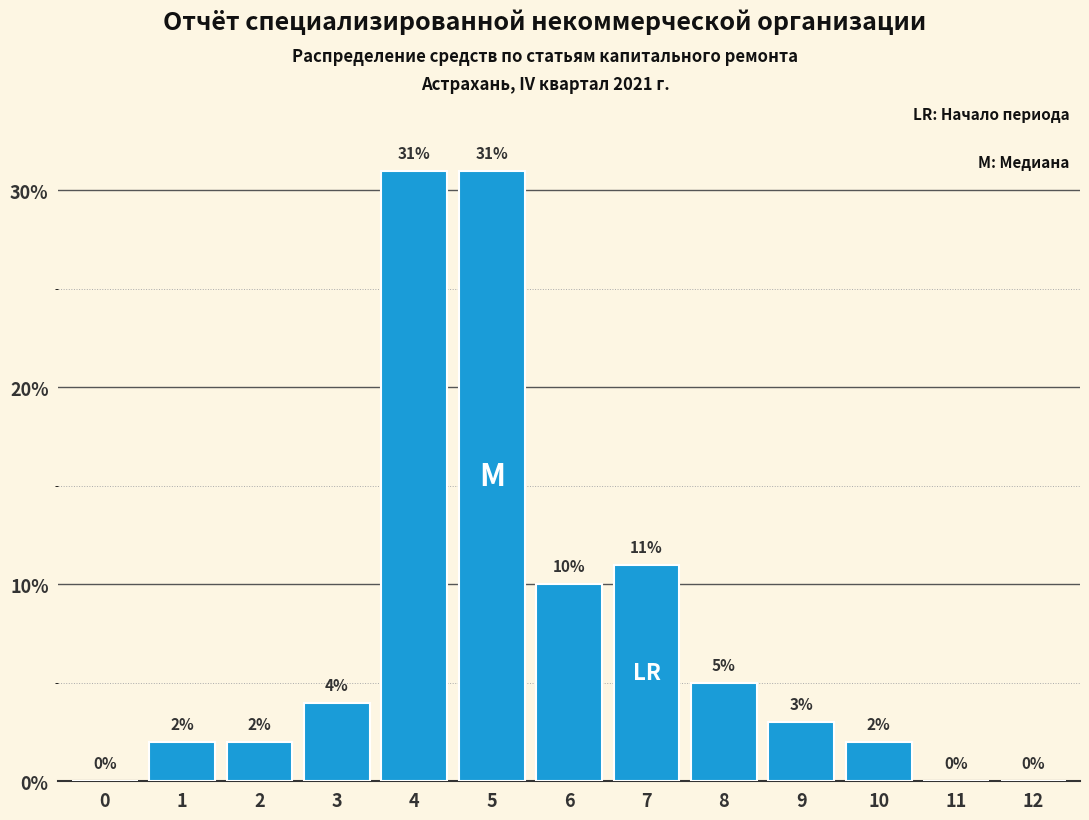

Reading left to right, what are all the values shown in this chart?

0=0	1=2	2=2	3=4	4=31	5=31	6=10	7=11	8=5	9=3	10=2	11=0	12=0